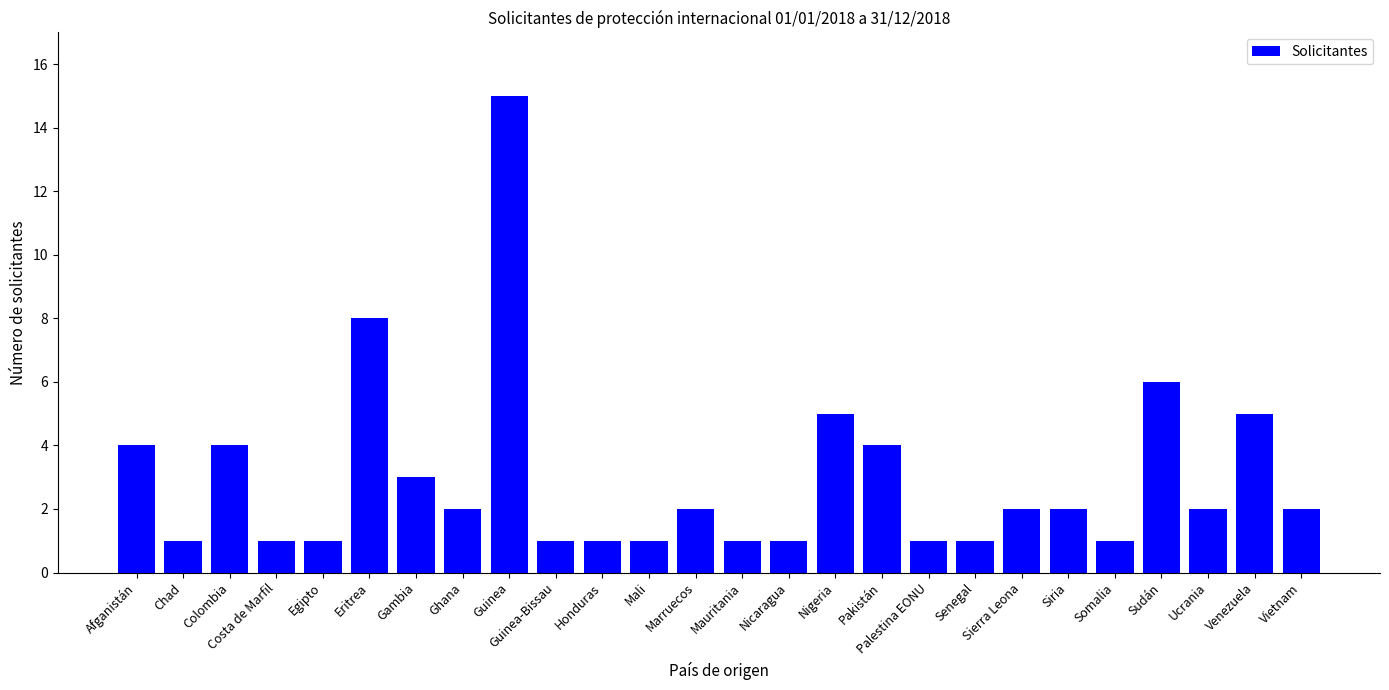

The chart shows a value of 3 at Sudán. True or false?

False